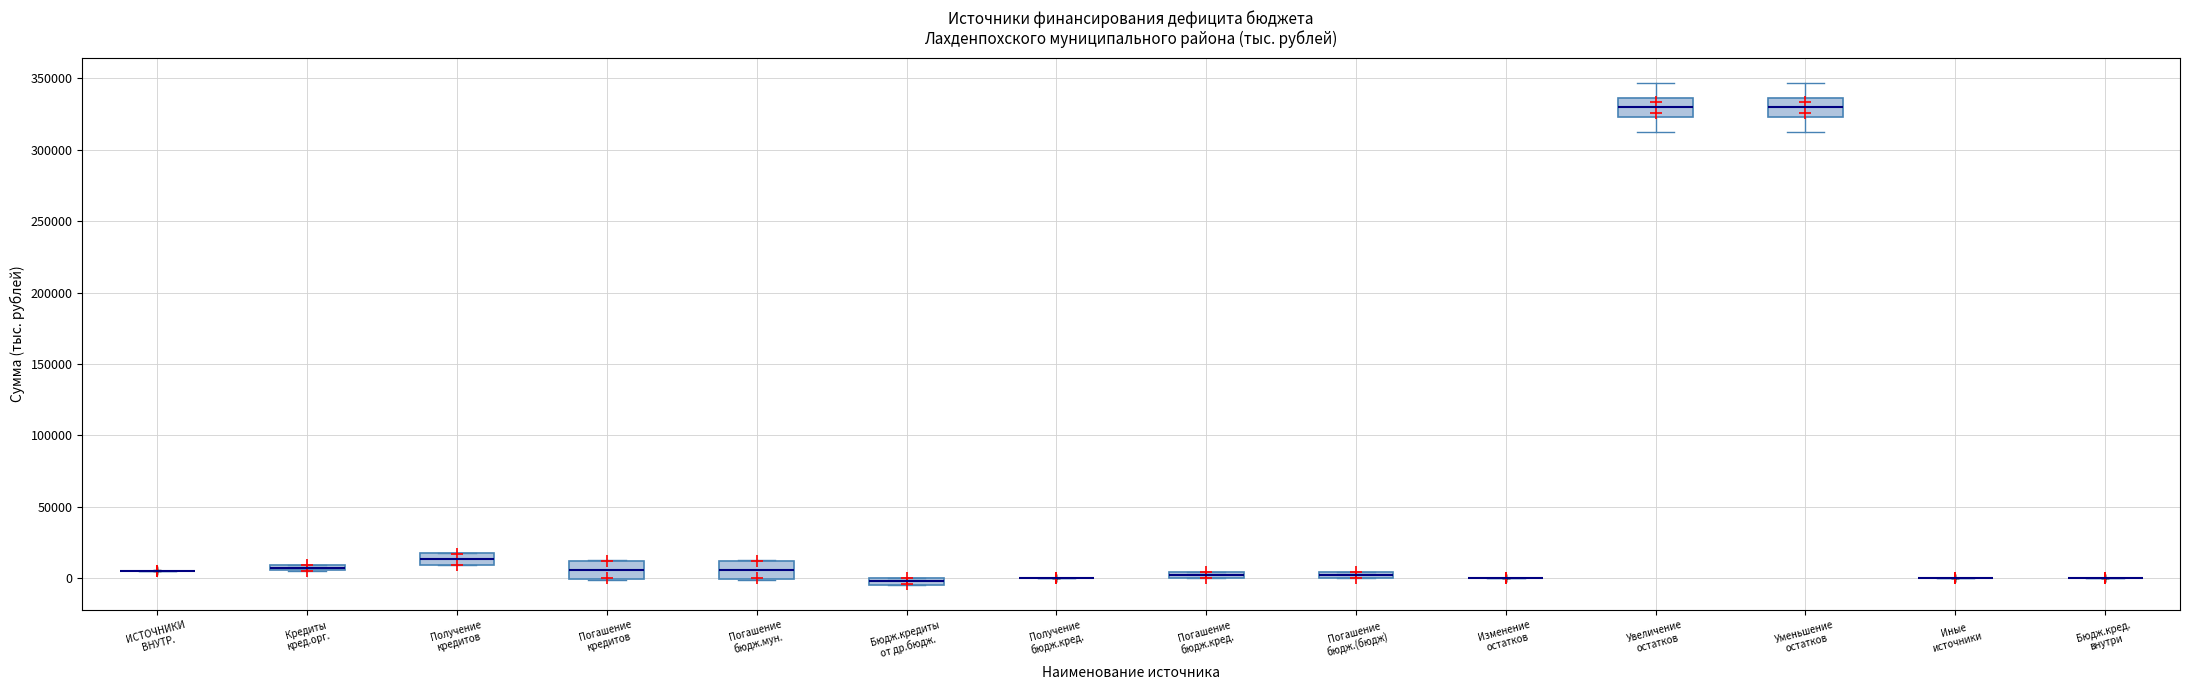

Where is the upper edge of the box for Получение кредитов on the y-axis? The values are not printed on the chart, so give them approximately, as read against the axis.

15000